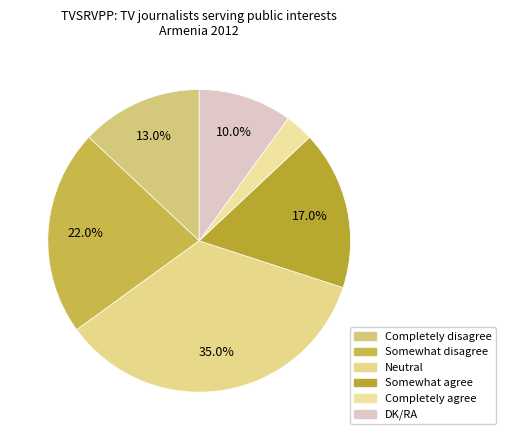

To the nearest percent, what percentage of the pie is Completely disagree?

13%